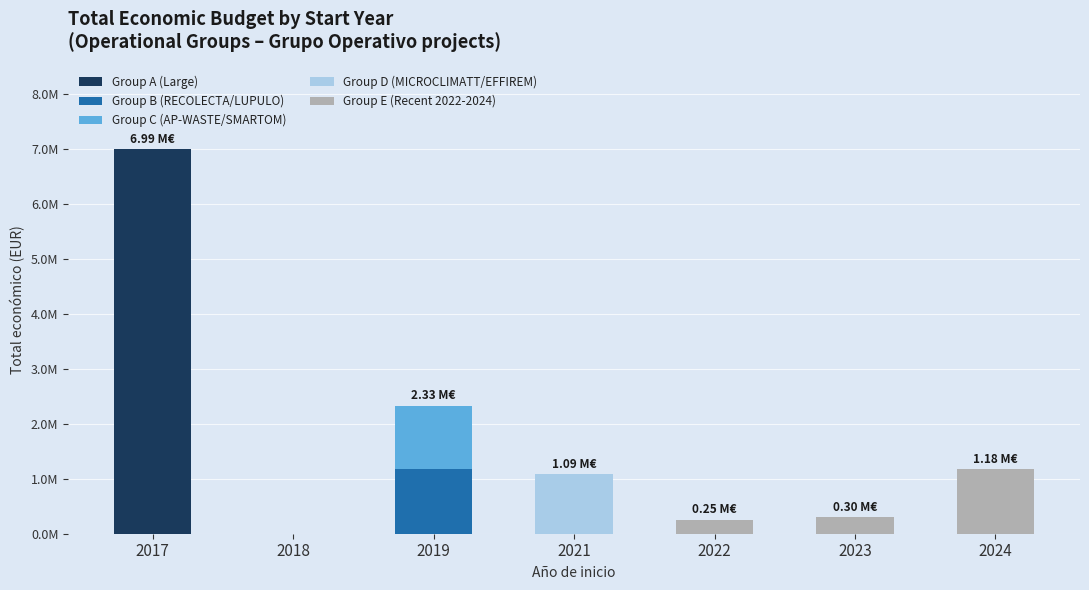

What are all the series names shown in the legend?

Group A (Large), Group B (RECOLECTA/LUPULO), Group C (AP-WASTE/SMARTOM), Group D (MICROCLIMATT/EFFIREM), Group E (Recent 2022-2024)